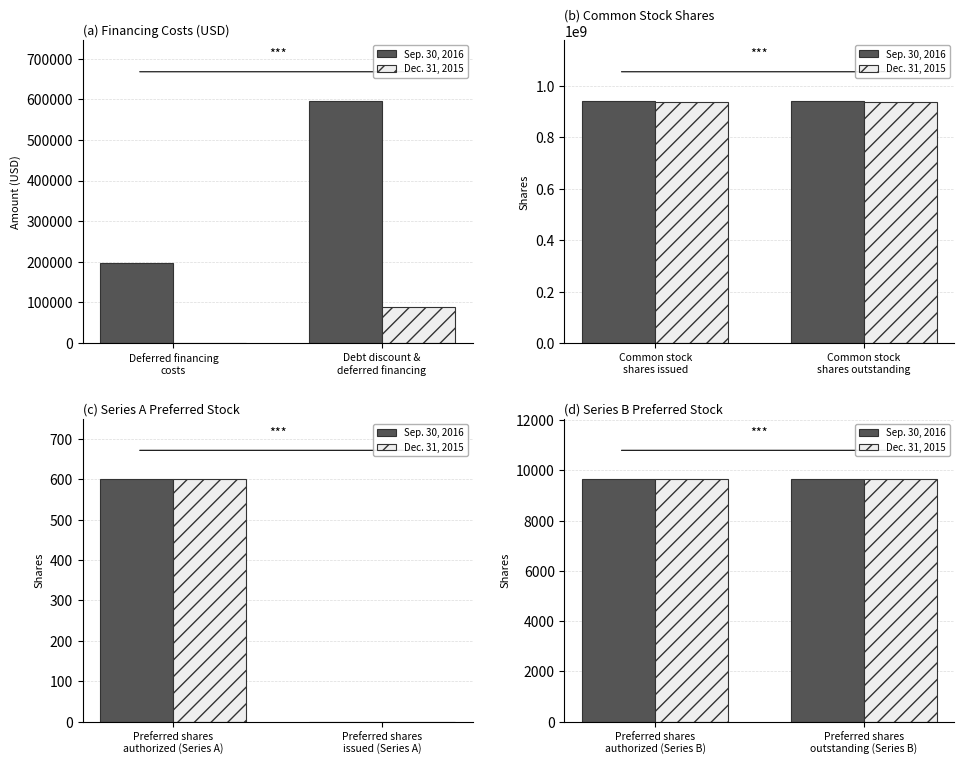

Where is Dec. 31, 2015 nearest to the value 468041636?

Debt discount & deferred financing